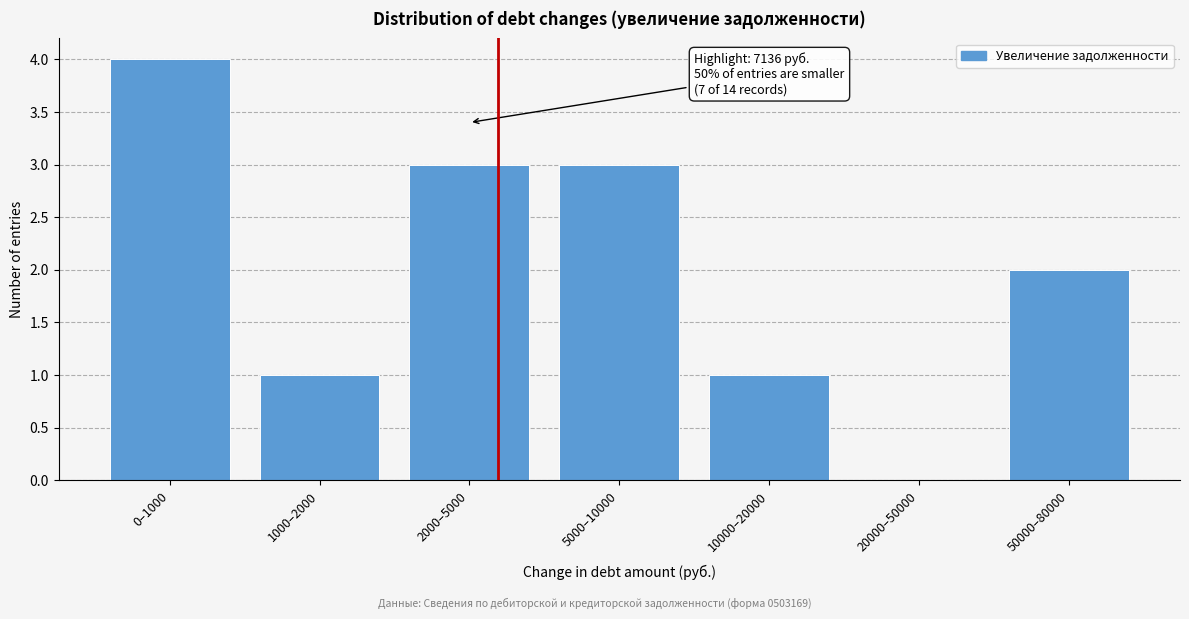

Reading left to right, transcribe all the data shown in this chart.

0–1000=4	1000–2000=1	2000–5000=3	5000–10000=3	10000–20000=1	20000–50000=0	50000–80000=2